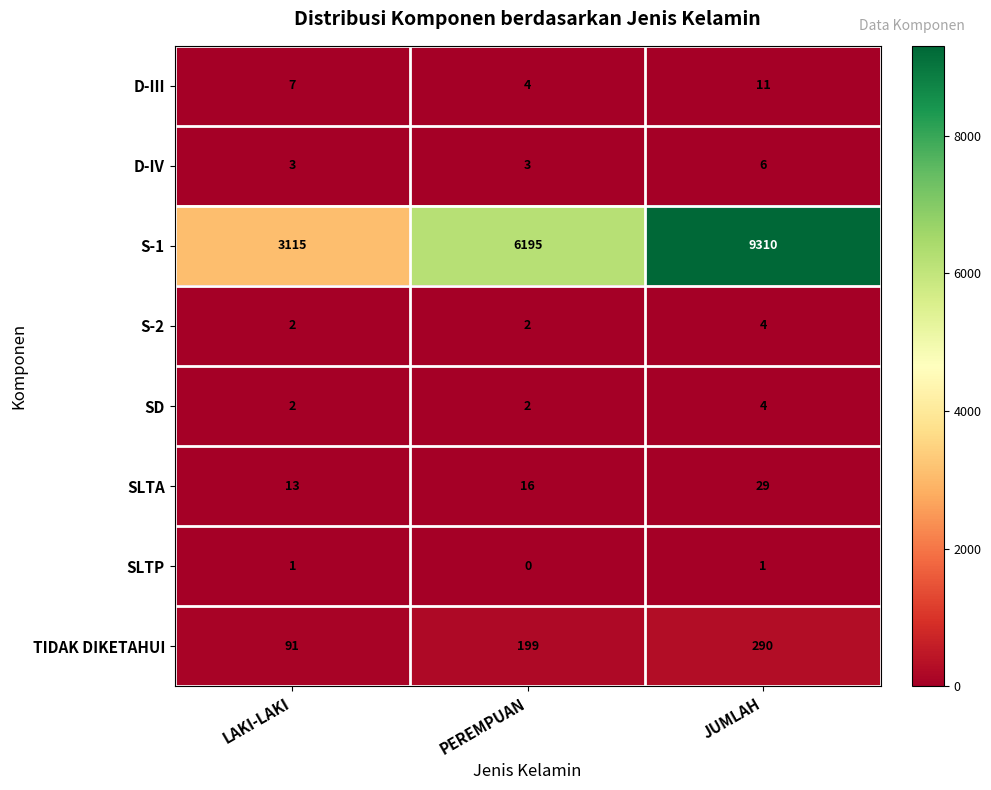

Is it true that SLTP equals 1 at PEREMPUAN?

False